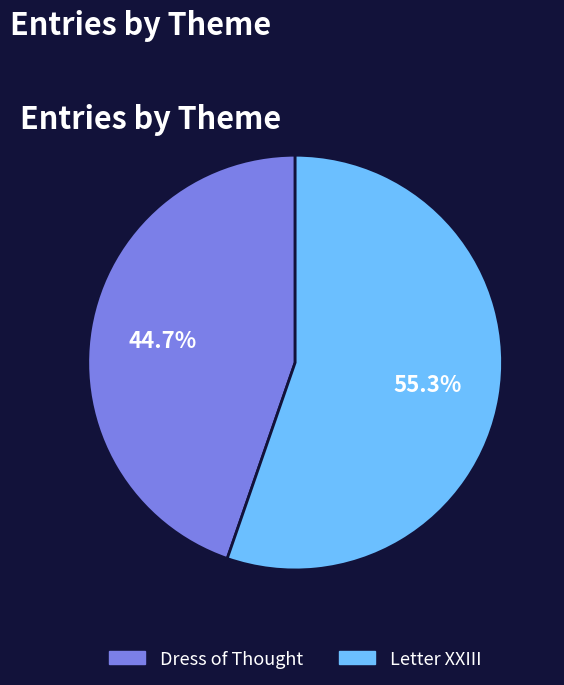

What portion of the pie excludes Dress of Thought?

55.3%